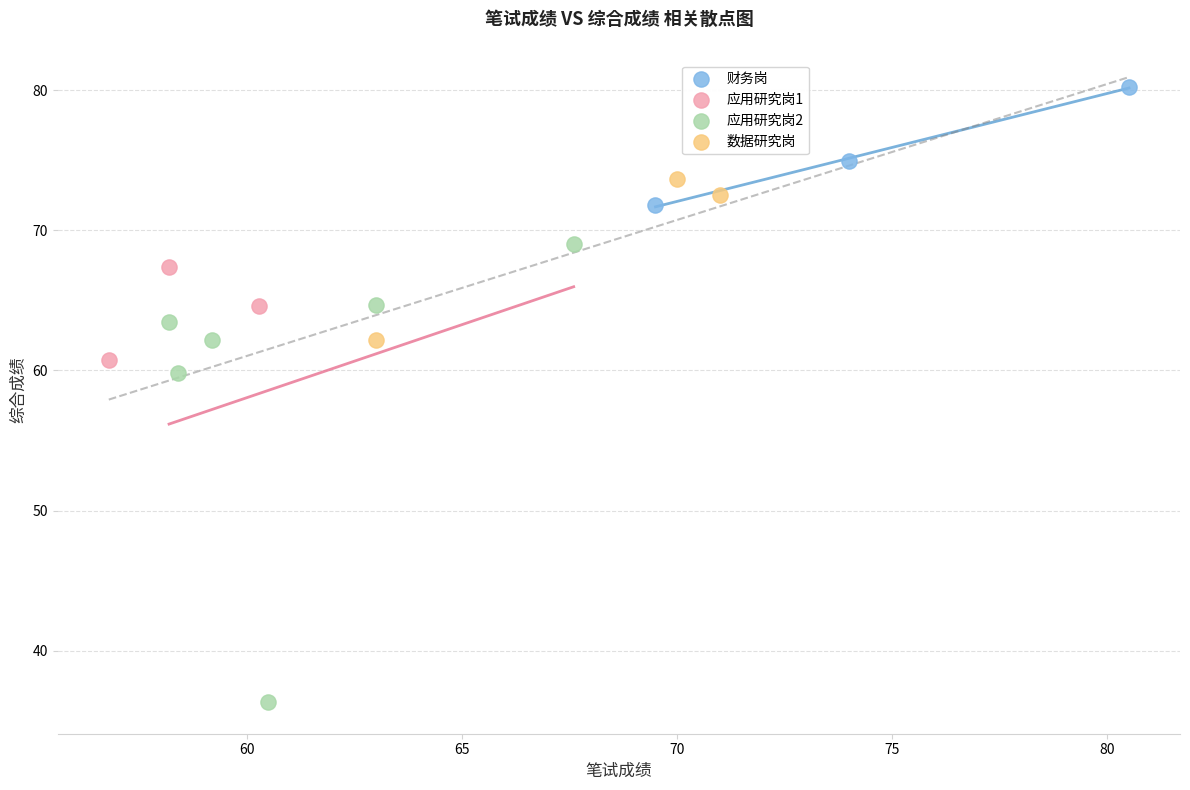

Which series reaches the maximum Y coordinate?

财务岗